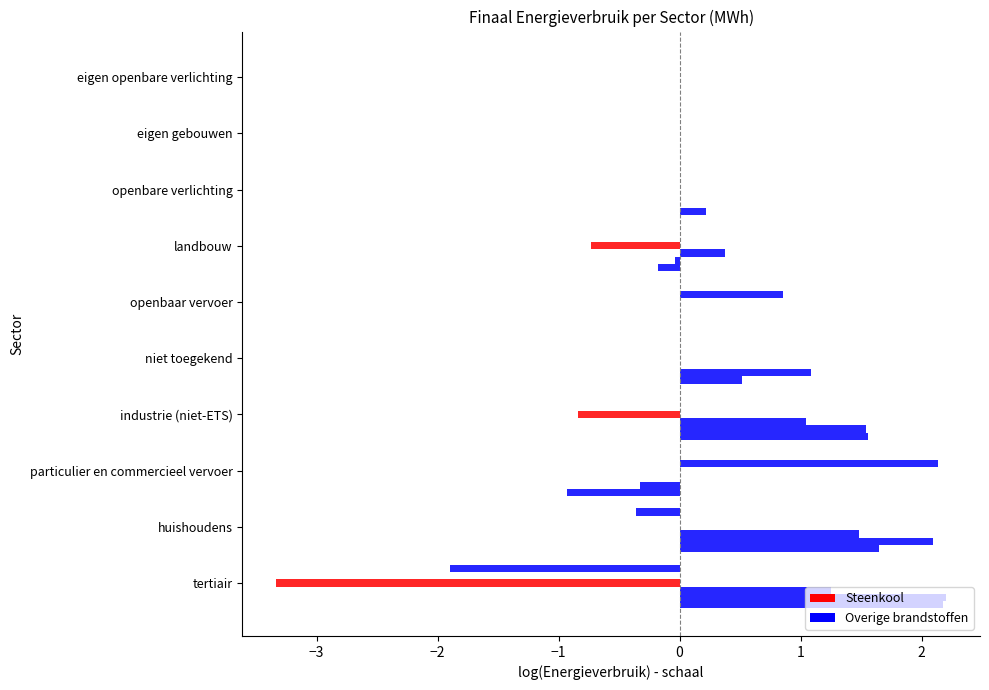

Count the number of categories in the chart.

10